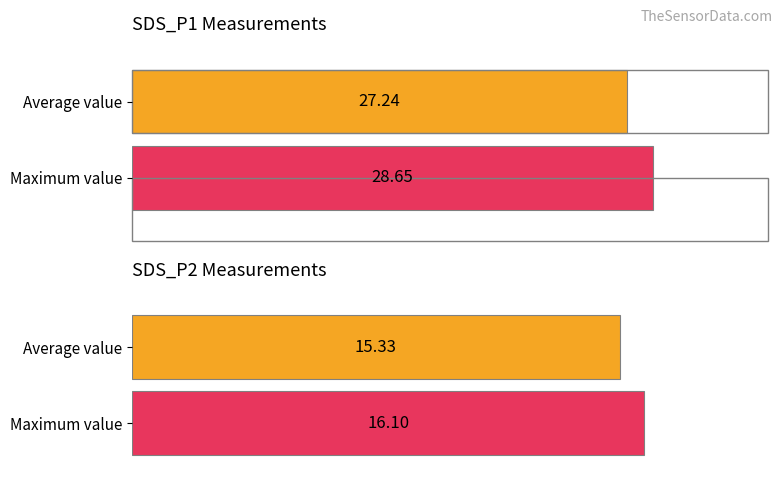

The value of SDS_P1 at 00:20 is 41.4. True or false?

False